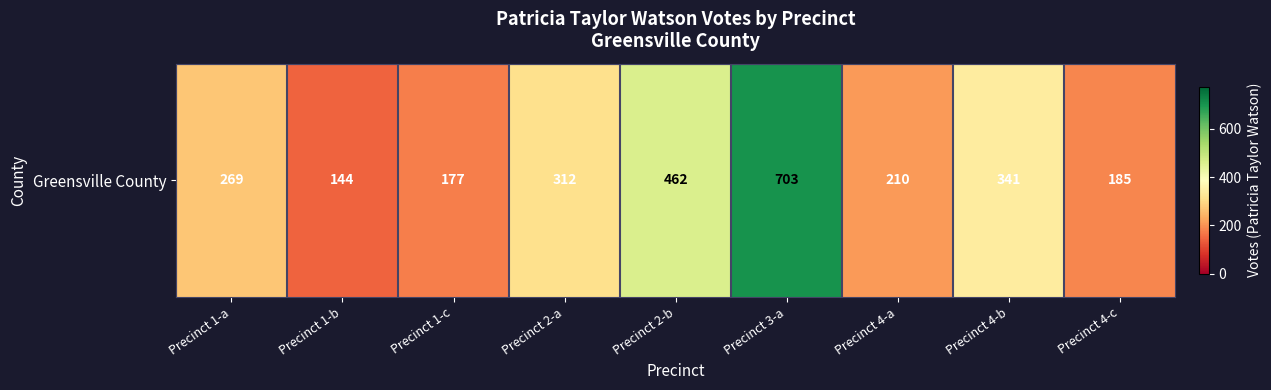

What is the maximum value shown in the chart?

703